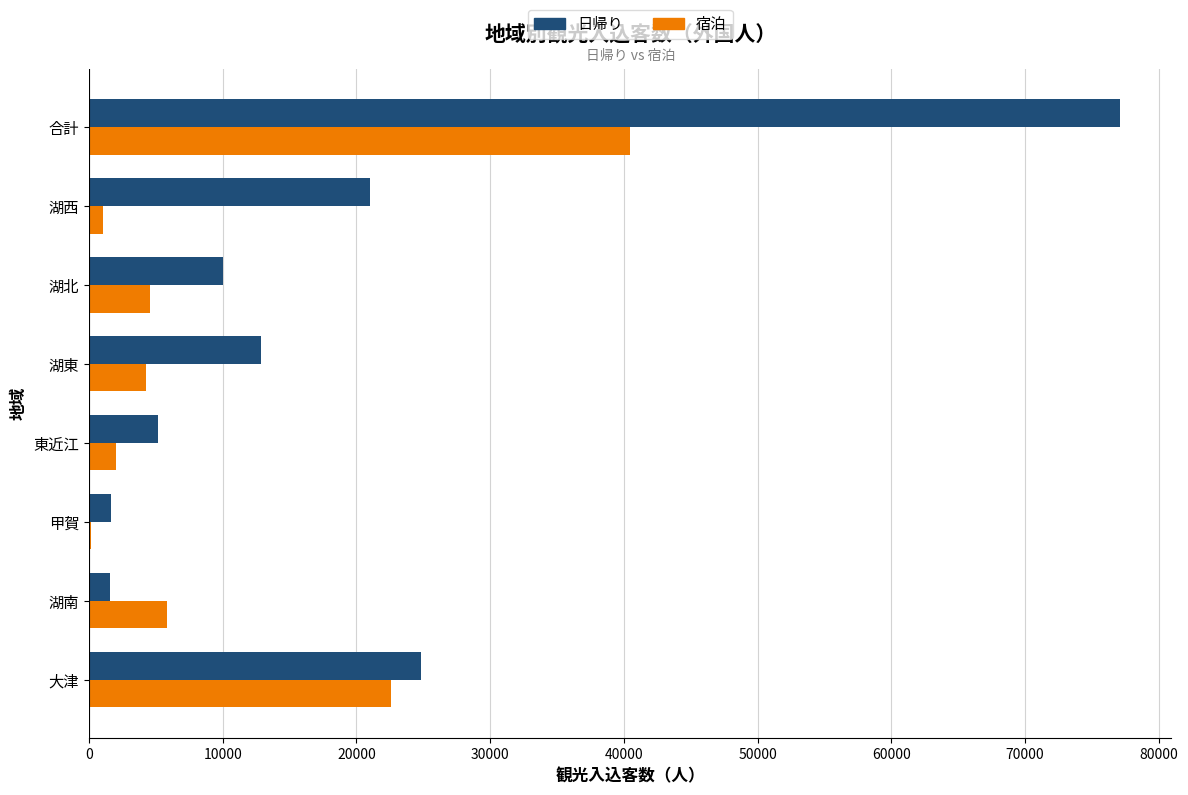

The value of 日帰り at 湖西 is 21006. True or false?

True